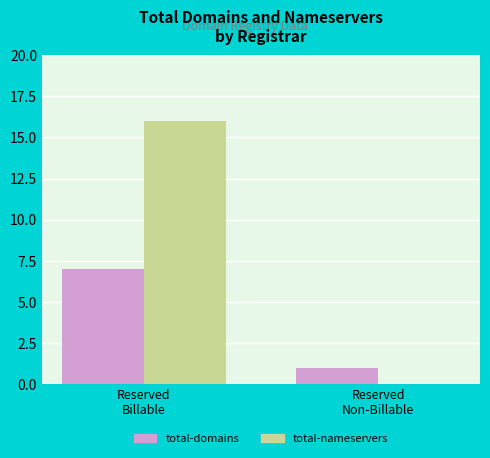

Which series has the largest total across all categories?

total-nameservers